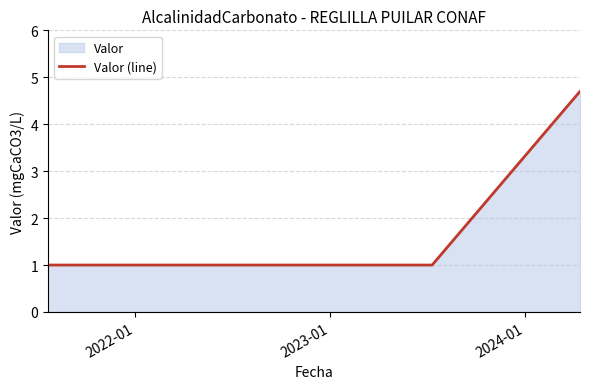

What is the difference between the maximum and minimum values?

3.7